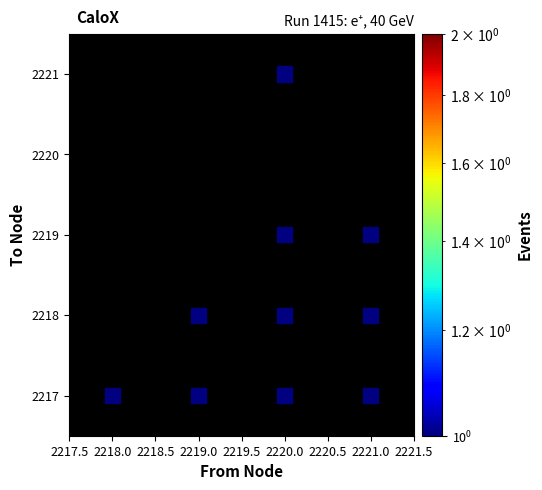

What is the range of Y values (max minus min)?

4